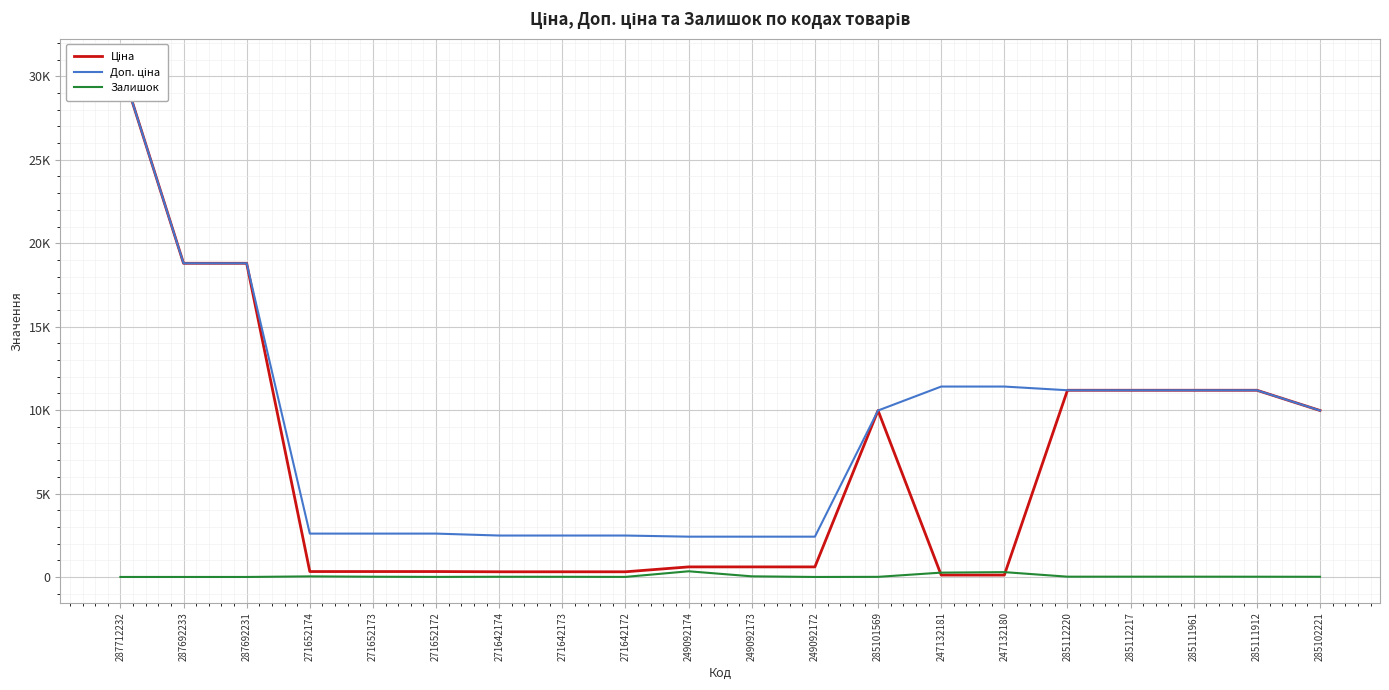

Where is Залишок nearest to the value 170?

247132181